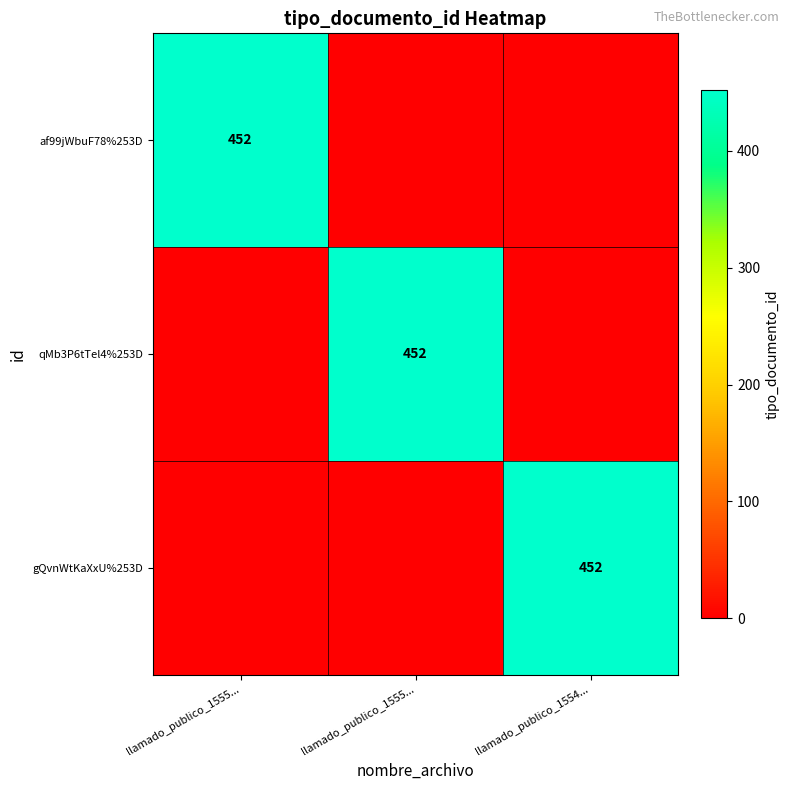

Which series has the largest total across all categories?

af99jWbuF78%253D